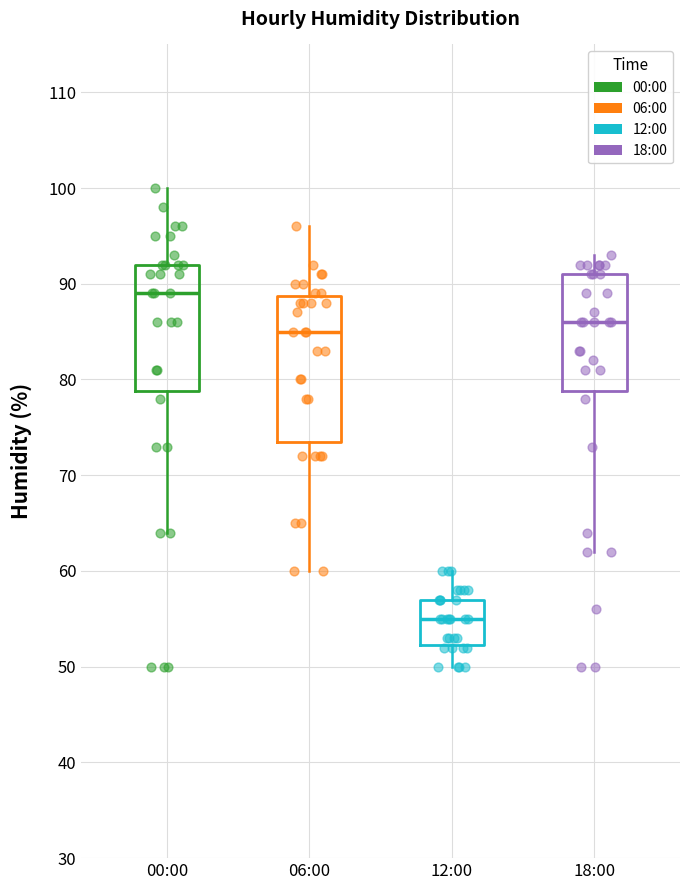

Which box has the highest median line?

00:00